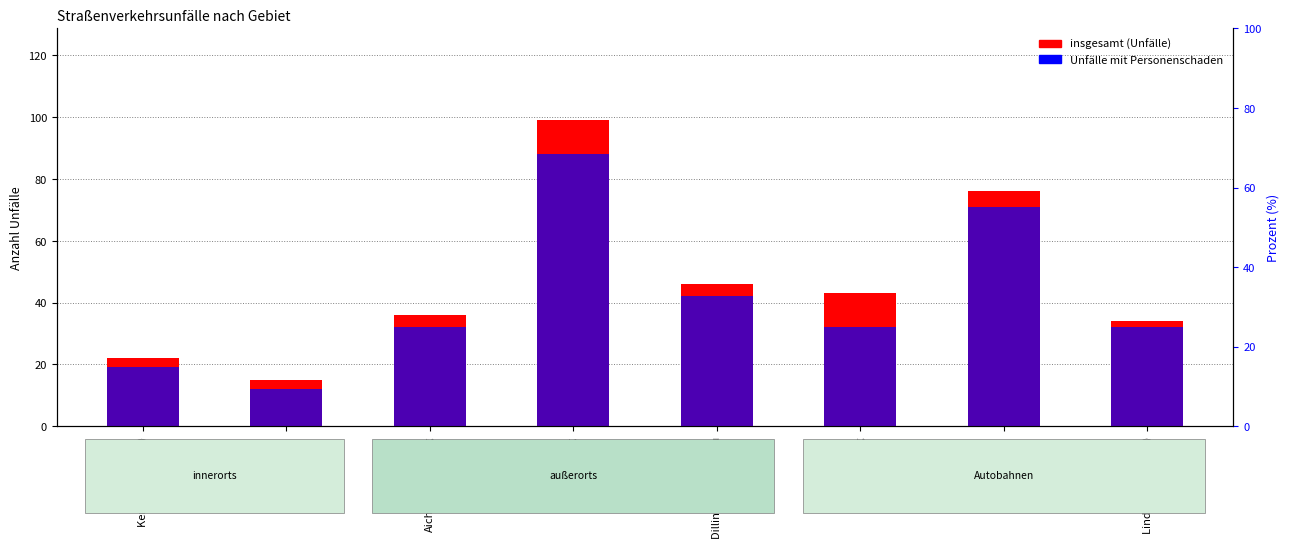

How many groups of bars are there?

8